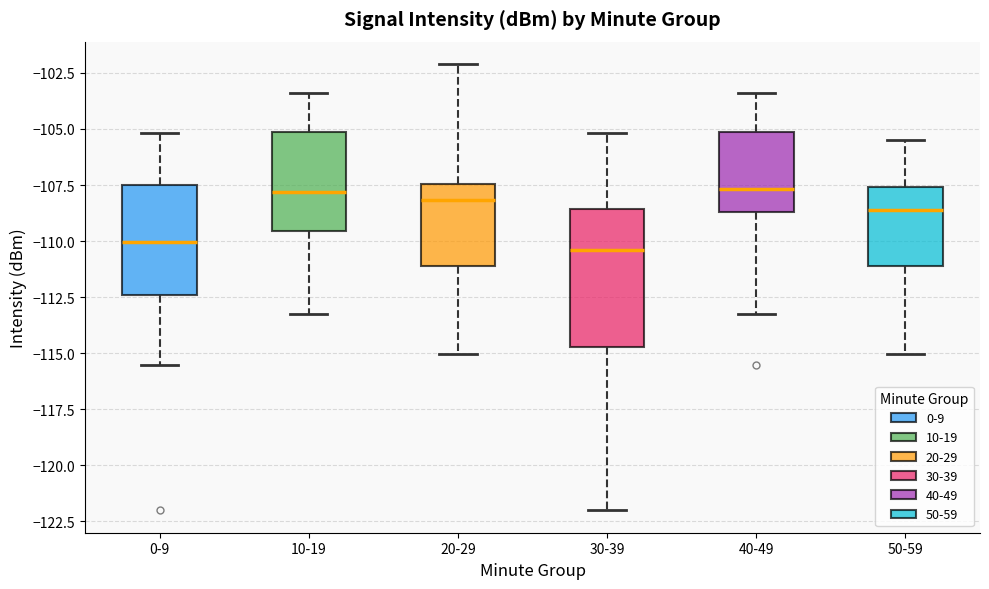

Where does the upper whisker of the box for 30-39 end on the y-axis? The values are not printed on the chart, so give them approximately, as read against the axis.

-105.0